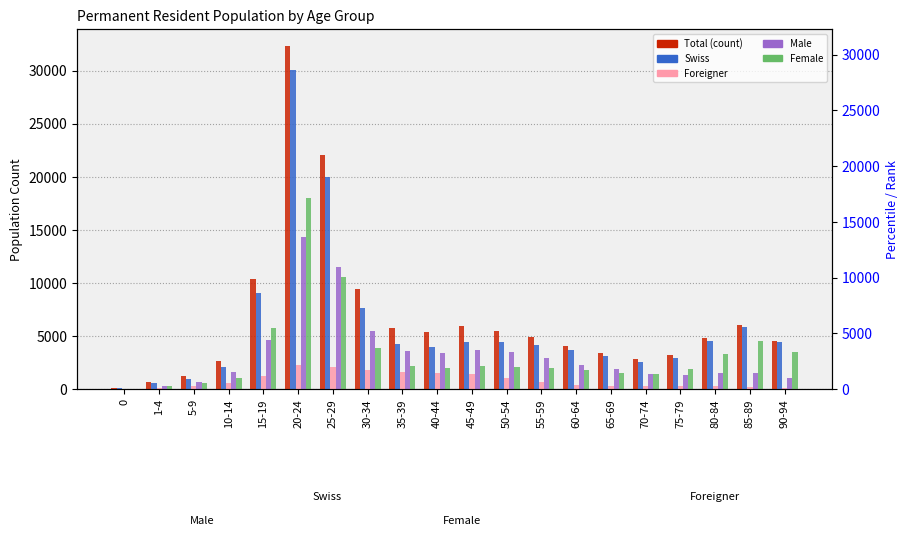

Is it true that Foreigner equals 372 at 60-64?

True